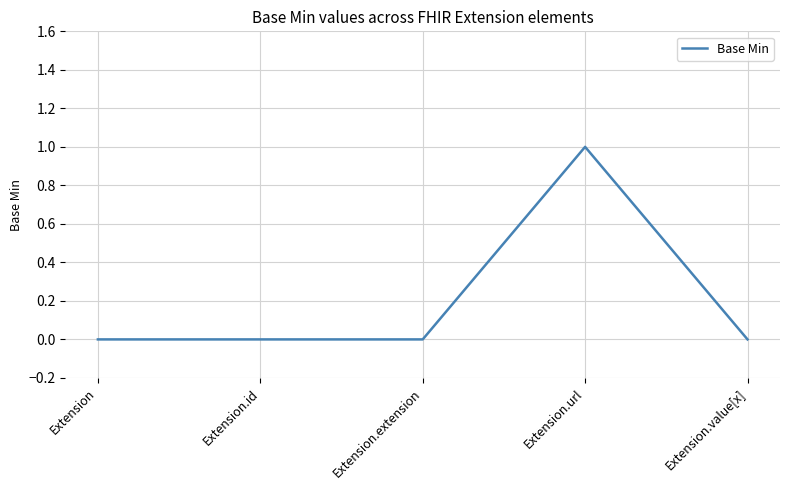

Reading left to right, what are all the values shown in this chart?

Extension=0	Extension.id=0	Extension.extension=0	Extension.url=1	Extension.value[x]=0